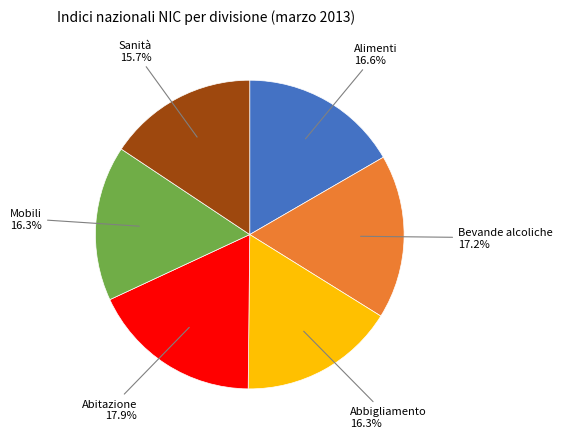

Does any single category account for the majority?

No